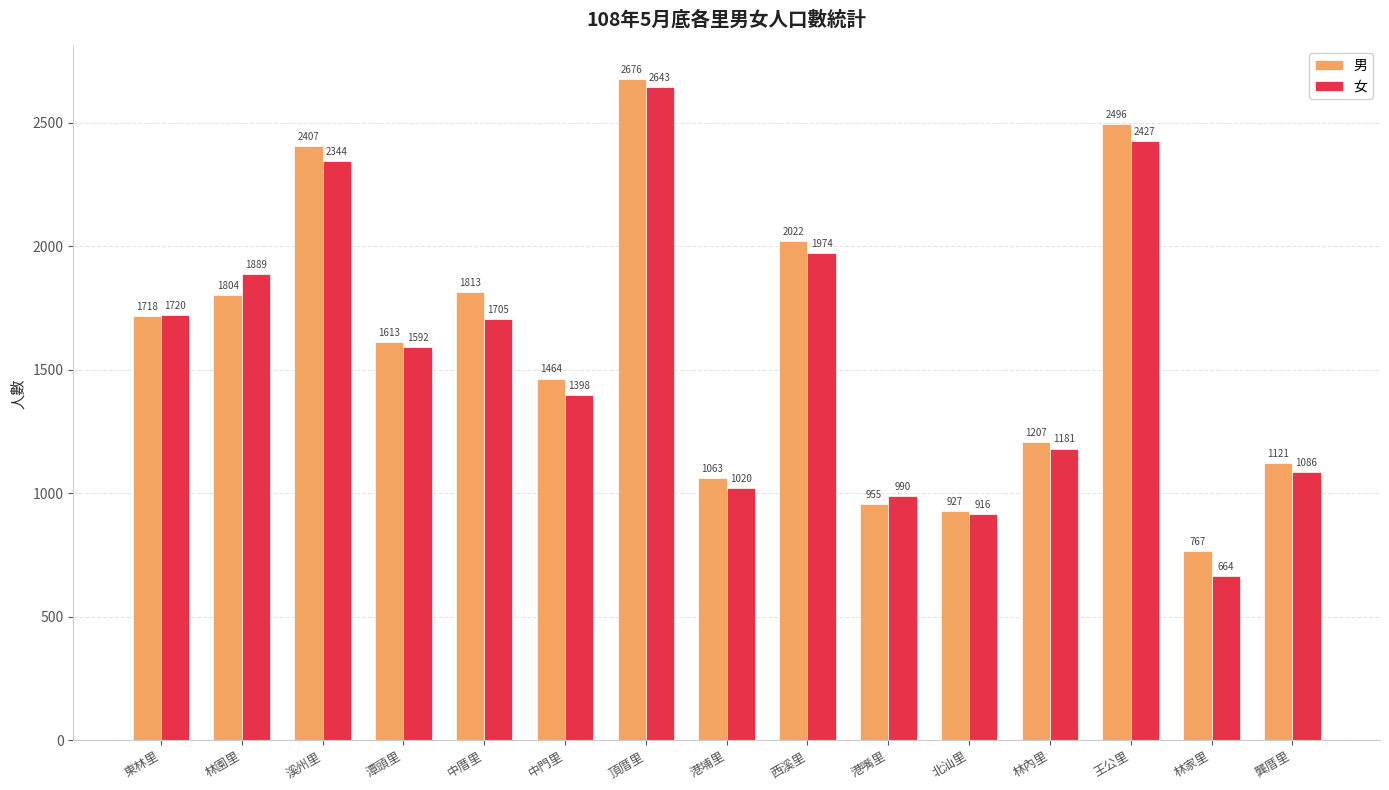

What are all the series names shown in the legend?

男, 女